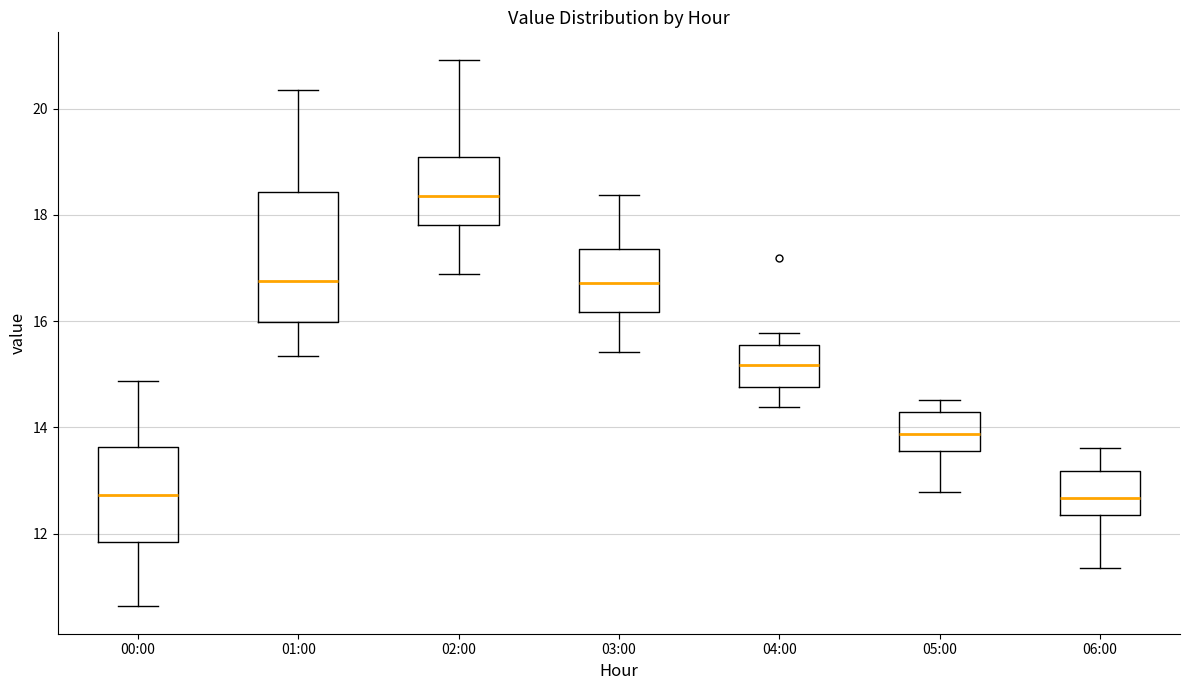

Which box is the tallest, from its lower edge to its upper edge?

01:00